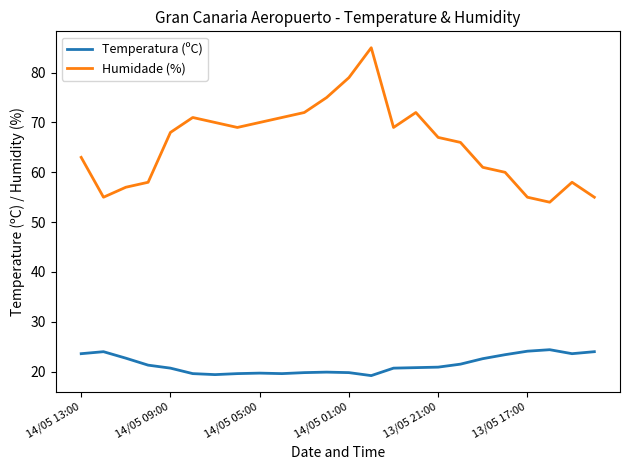

Which series has the widest spread of values?

Humidade (%)